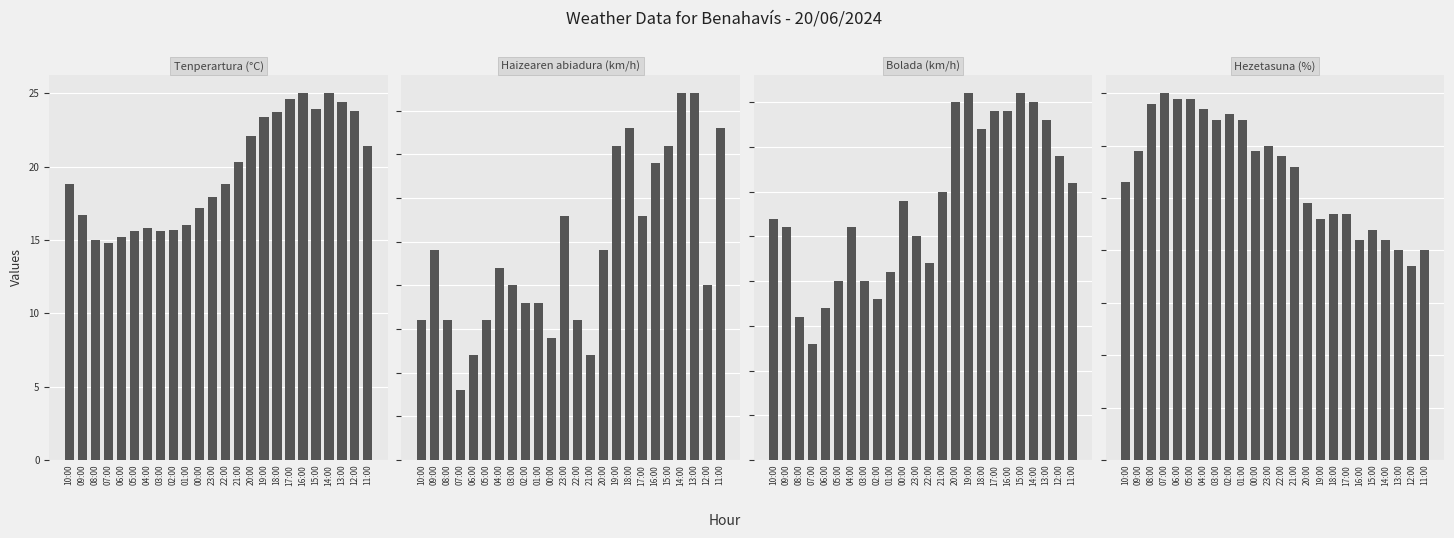

What is the highest value of the Haizearen abiadura (km/h) series?

21.0